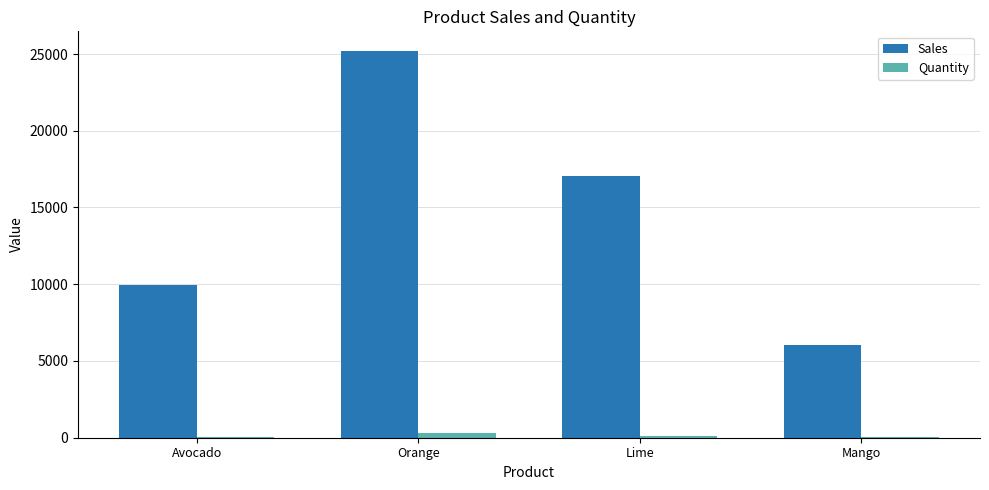

What is the maximum value shown in the chart?

25217